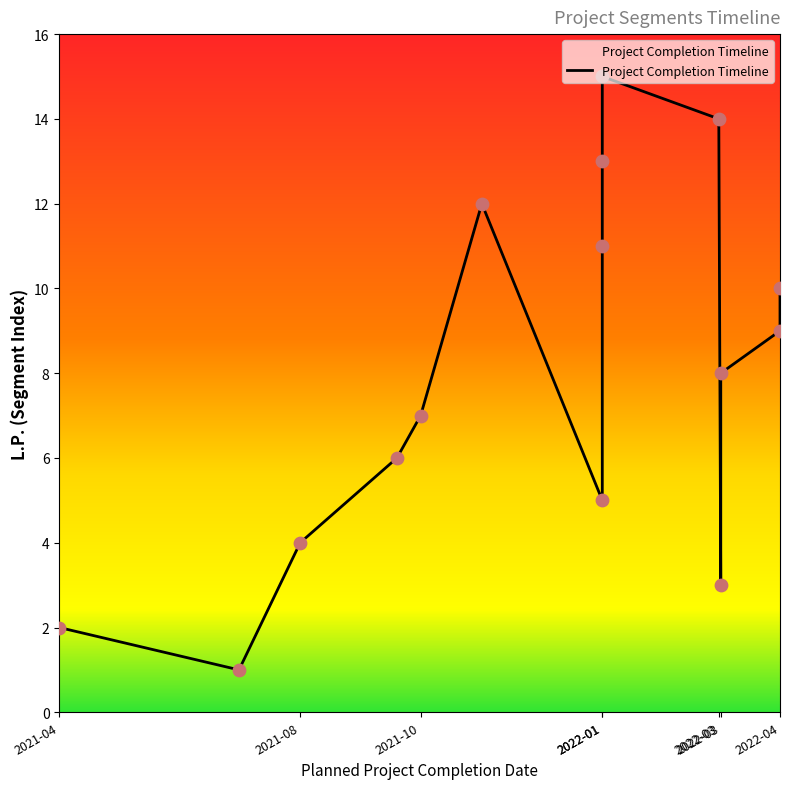

Between 2022-03 and 2022-04, which is larger?

2022-04